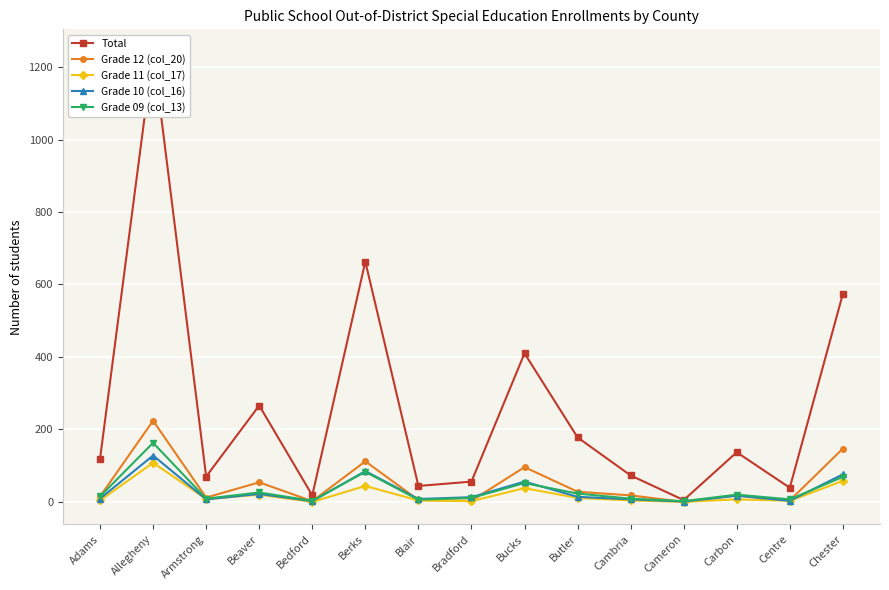

What is the label of the 14th point from the right?

Allegheny